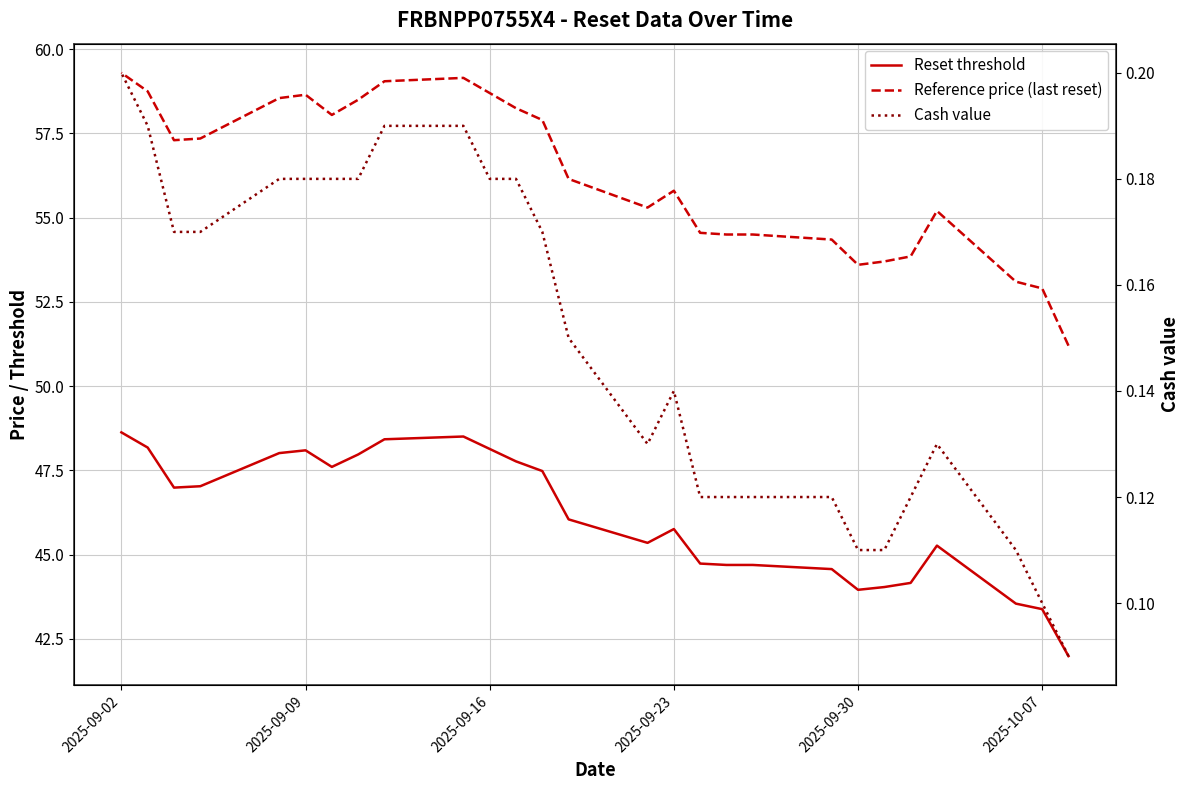

What is the minimum value for Reset threshold?

42.0